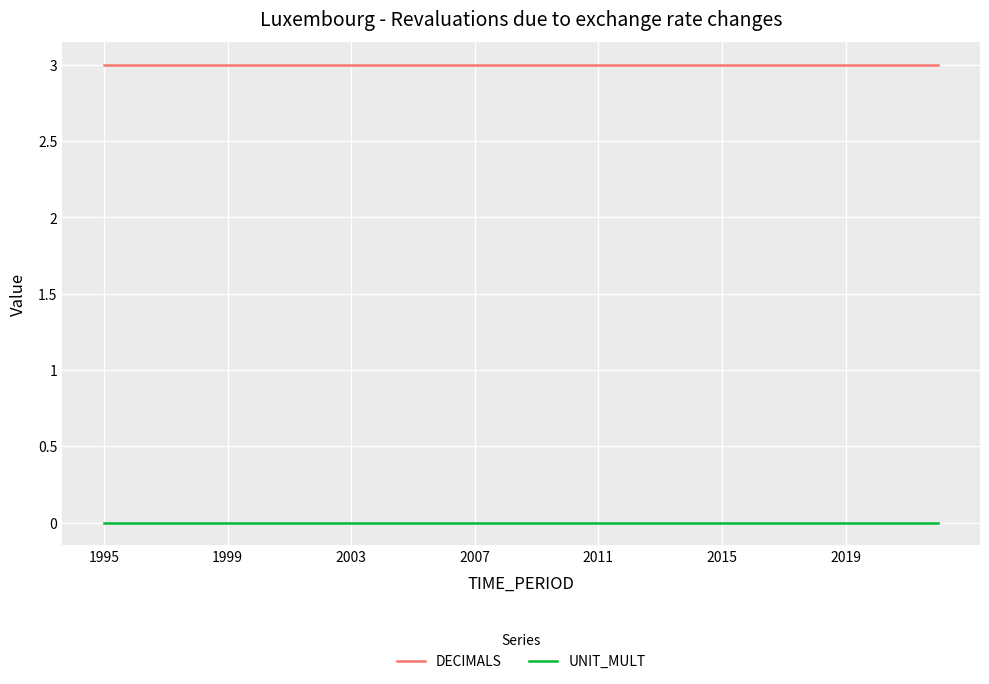

True or false: DECIMALS and UNIT_MULT intersect in this chart.

False